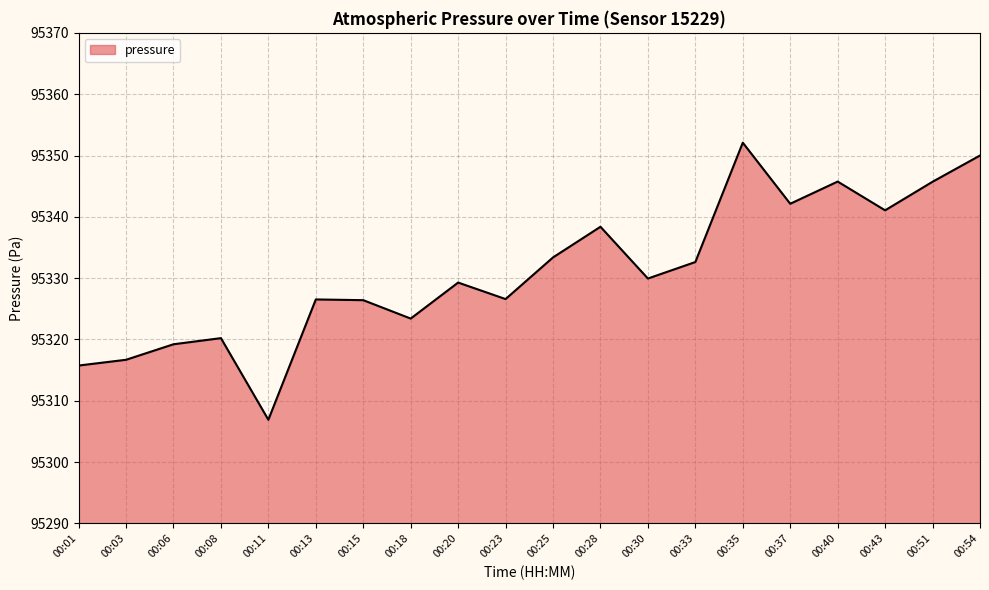

Is it true that the value at 00:15 is 34602.7?

False